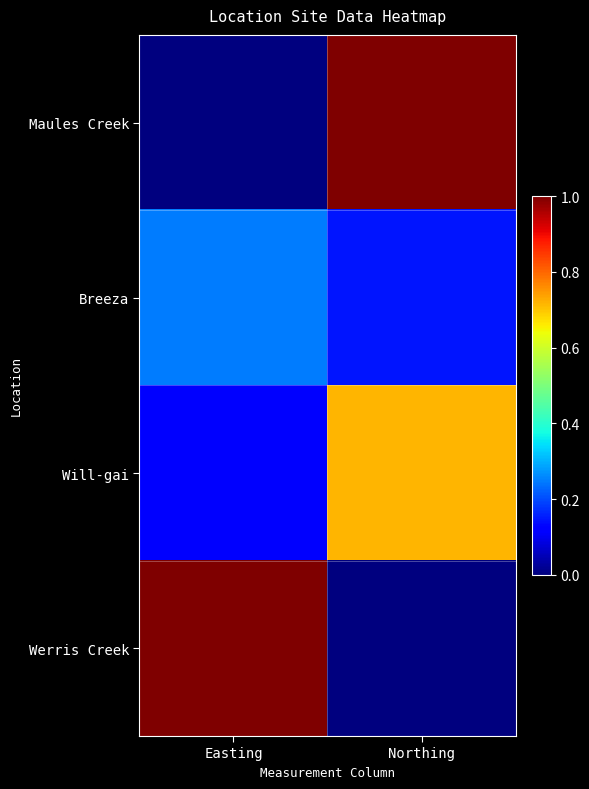

Reading left to right, what are all the values shown in this chart?

Maules Creek: Easting=0.0	Northing=1.0
Breeza: Easting=0.2	Northing=0.1
Will-gai: Easting=0.1	Northing=0.7
Werris Creek: Easting=1.0	Northing=0.0